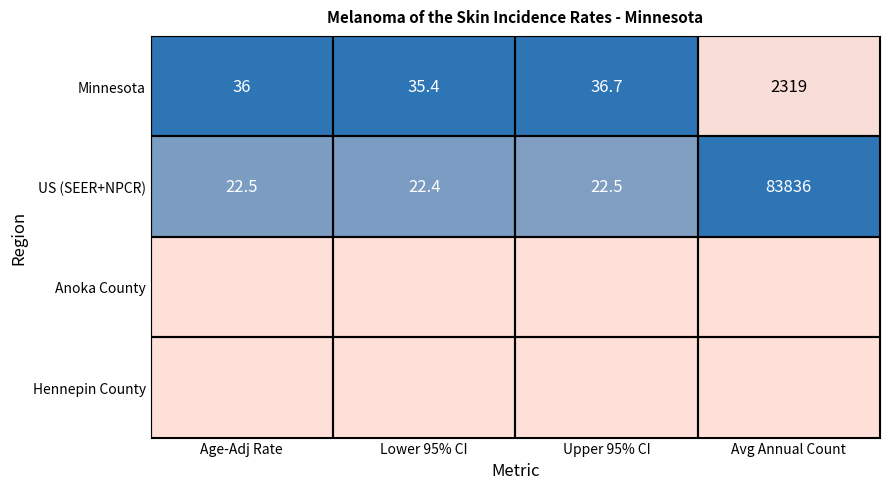

Where is Minnesota nearest to the value 1177?

Upper 95% CI